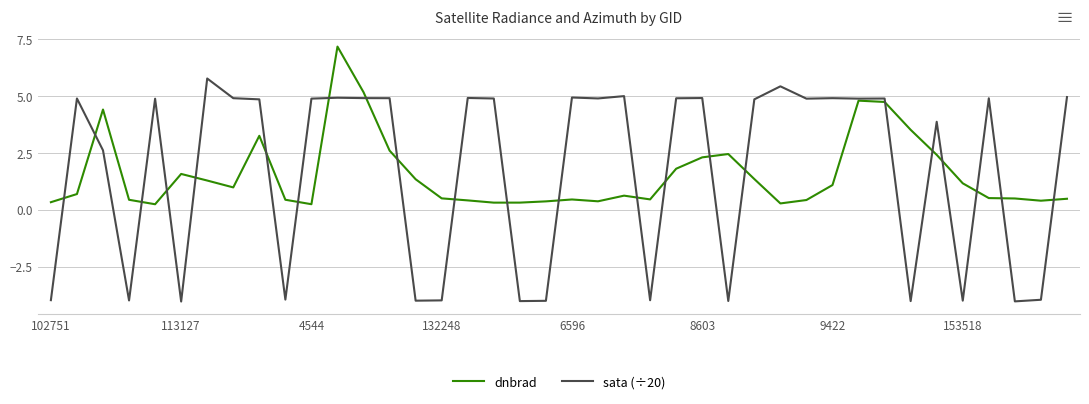

Which series has the widest spread of values?

sata (÷20)